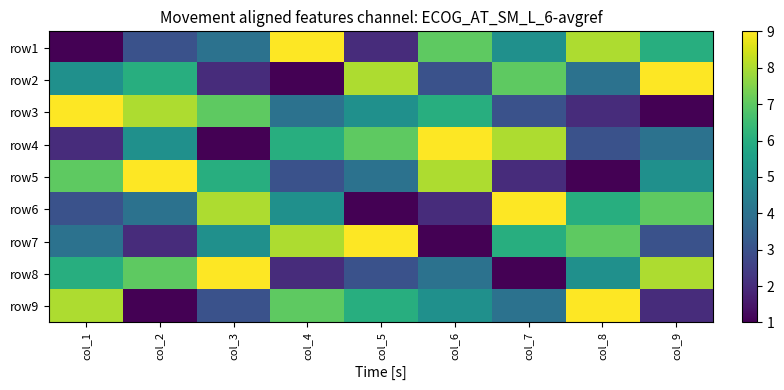

How many data points does each series have?

9